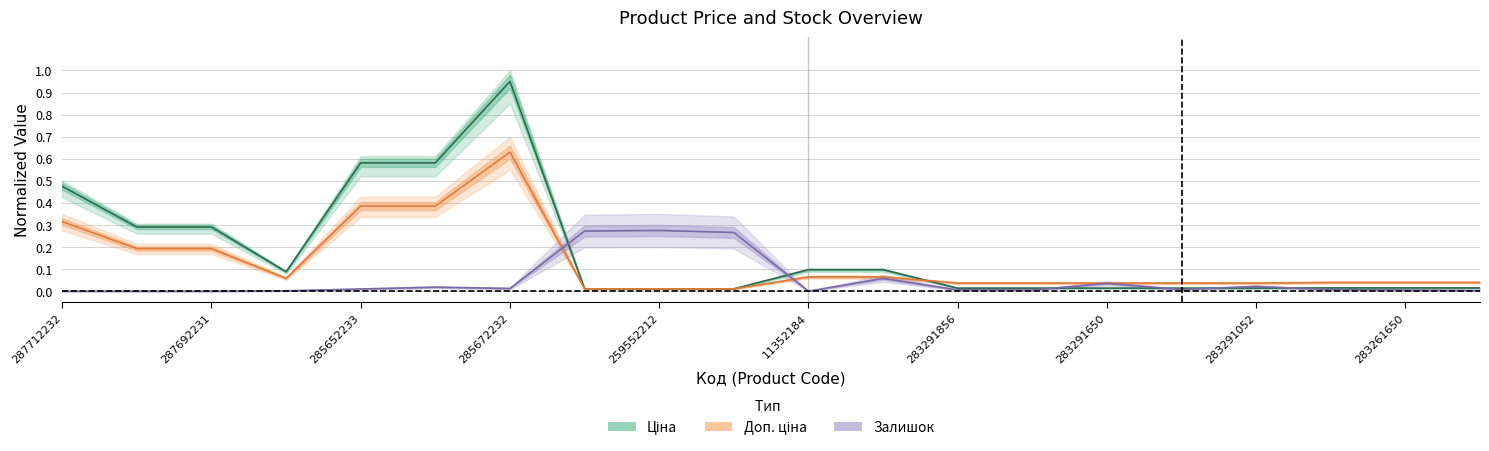

Does the chart have visible grid lines?

Yes